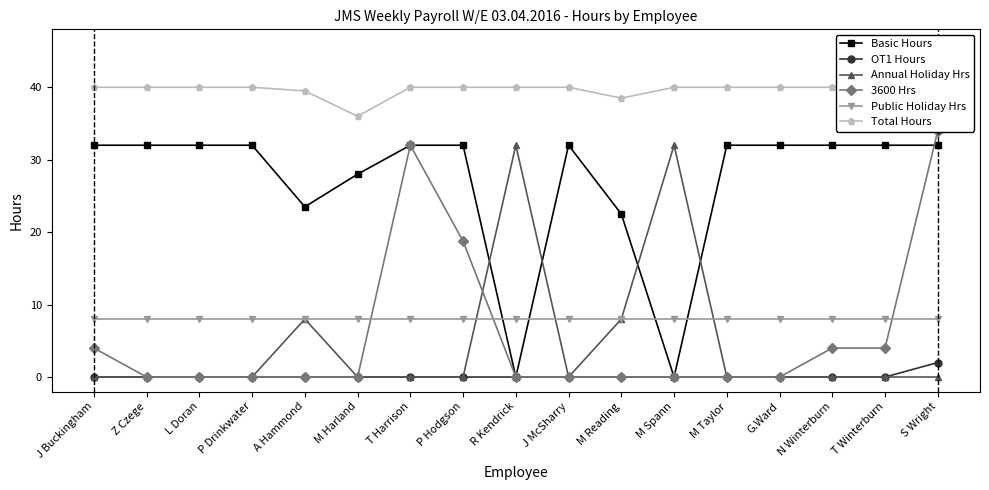

True or false: Total Hours has a value of 36.0 at M Harland.

True